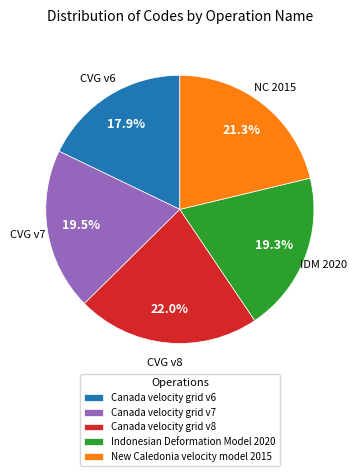

Is the sum of New Caledonia velocity model 2015 and Canada velocity grid v6 greater than half?

No